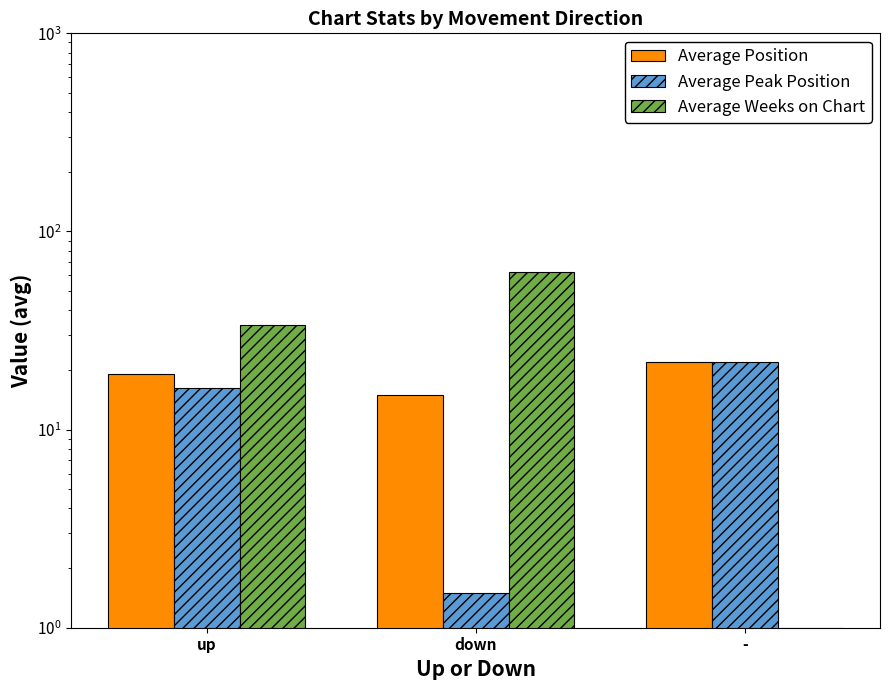

What are all the series names shown in the legend?

Average Position, Average Peak Position, Average Weeks on Chart